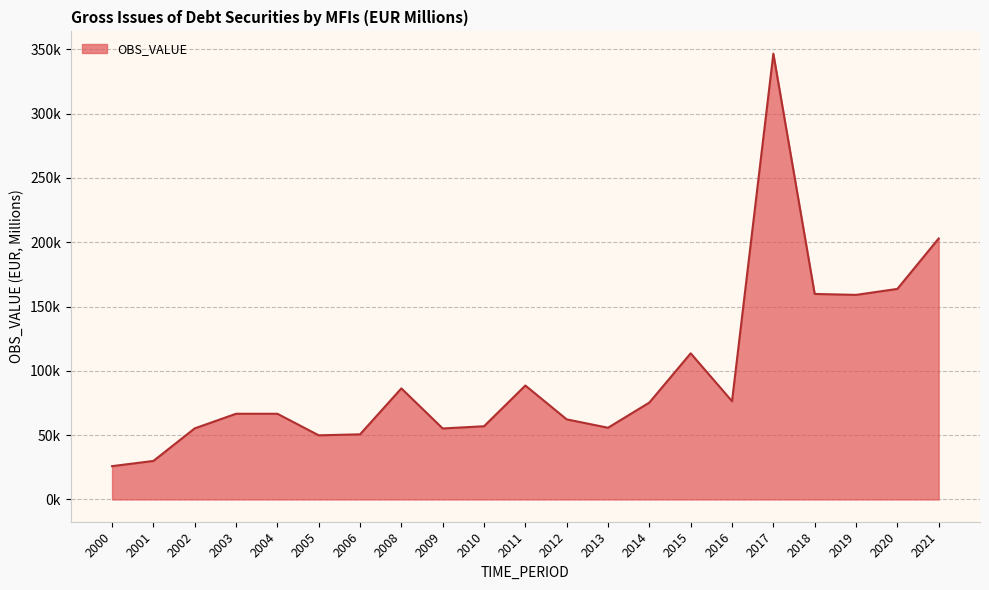

Is this an area chart (filled region under the line)?

Yes